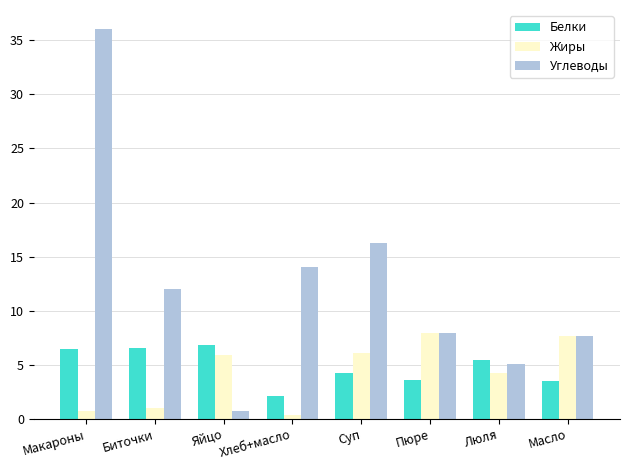

Read the Жиры value at Люля.

4.2